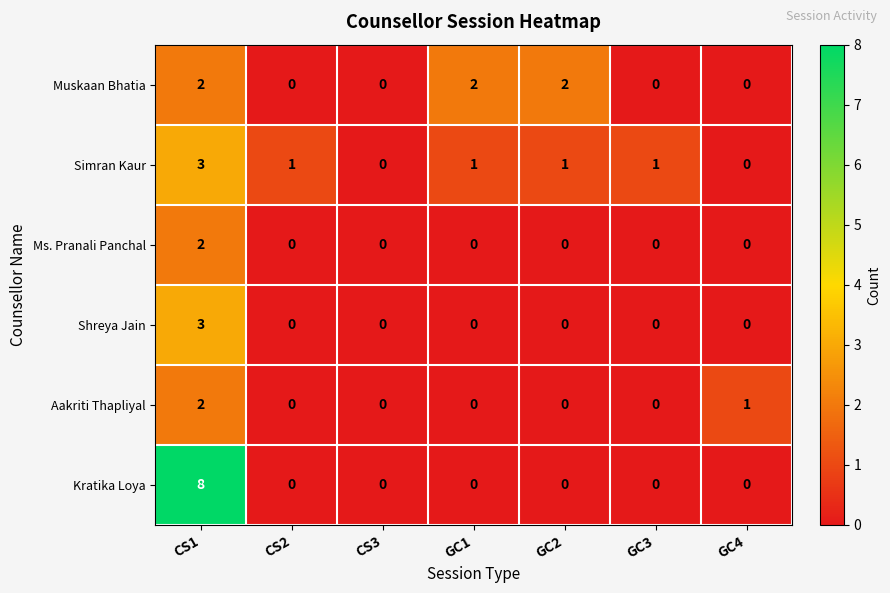

What is the sum of all Aakriti Thapliyal values?

3